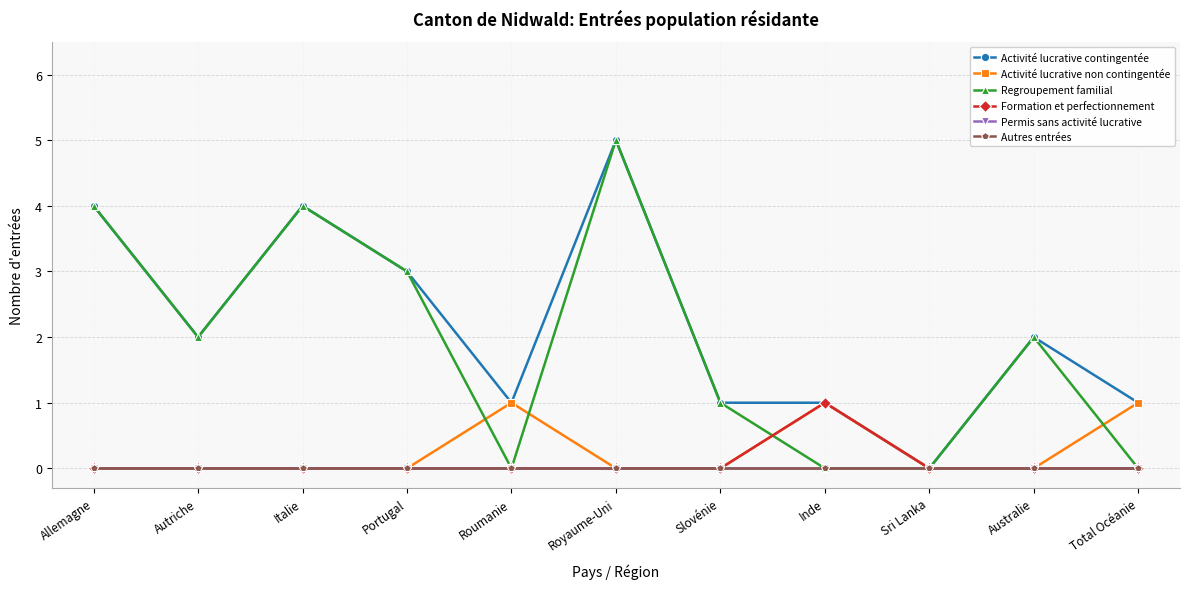

What is the value of the Activité lucrative contingentée point at the 3rd from the left?

4